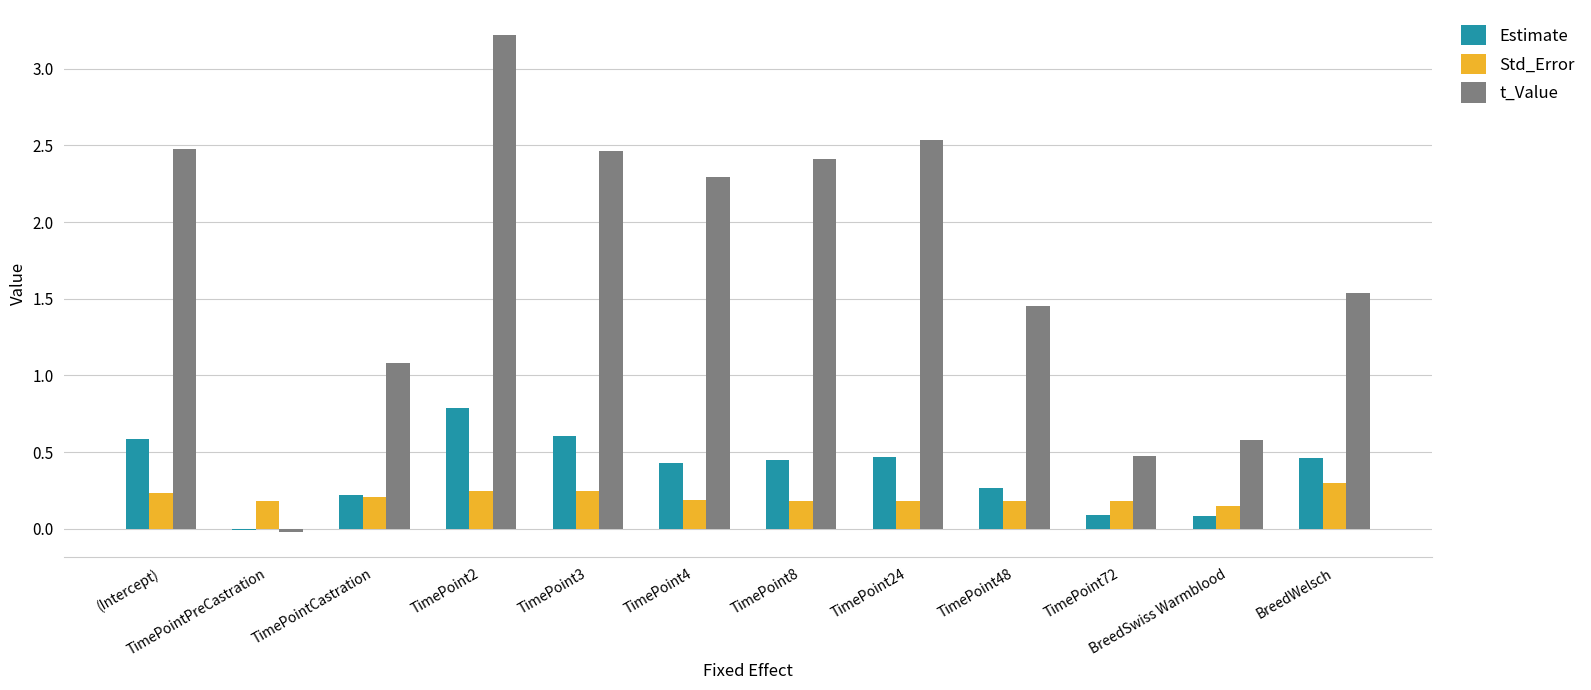

Count the number of categories in the chart.

12